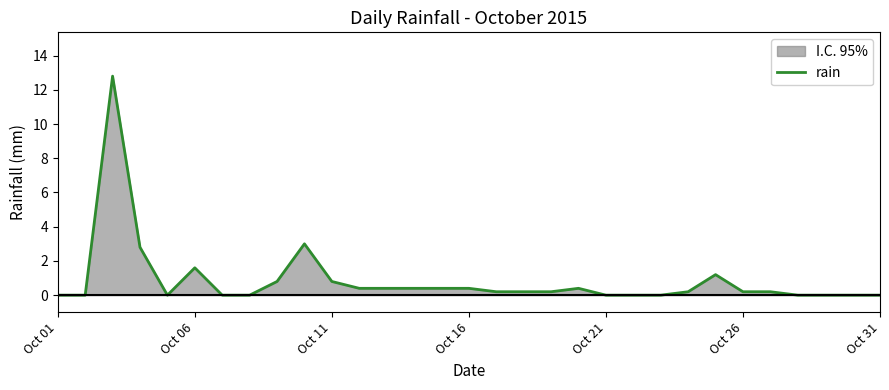

How many lines are shown in the chart?

1